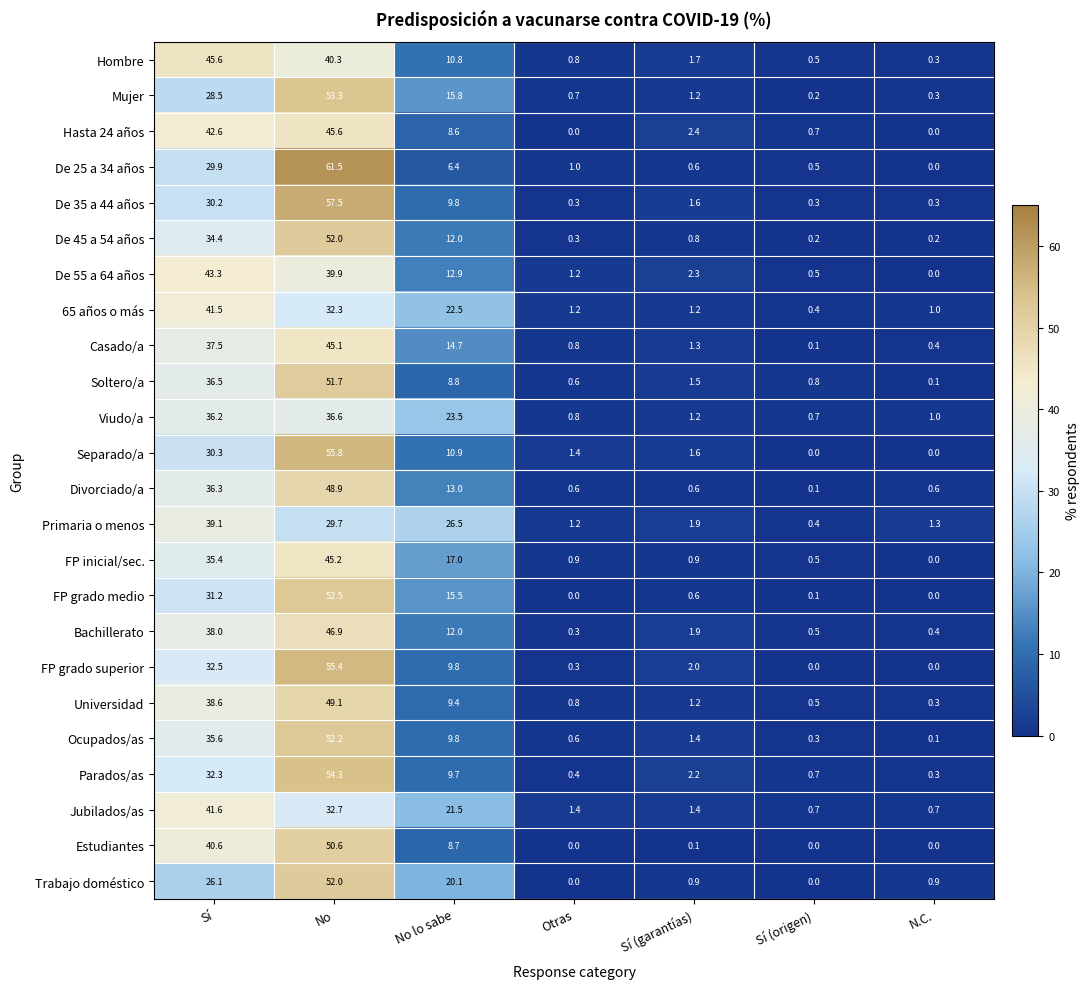

The Viudo/a series shows 36.6 at No. True or false?

True